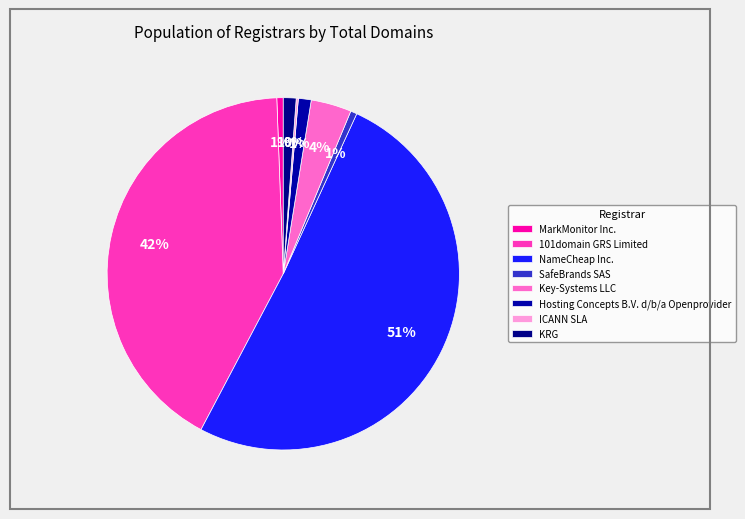

To the nearest percent, what is the combined percentage of Hosting Concepts B.V. d/b/a Openprovider and NameCheap Inc.?

52%